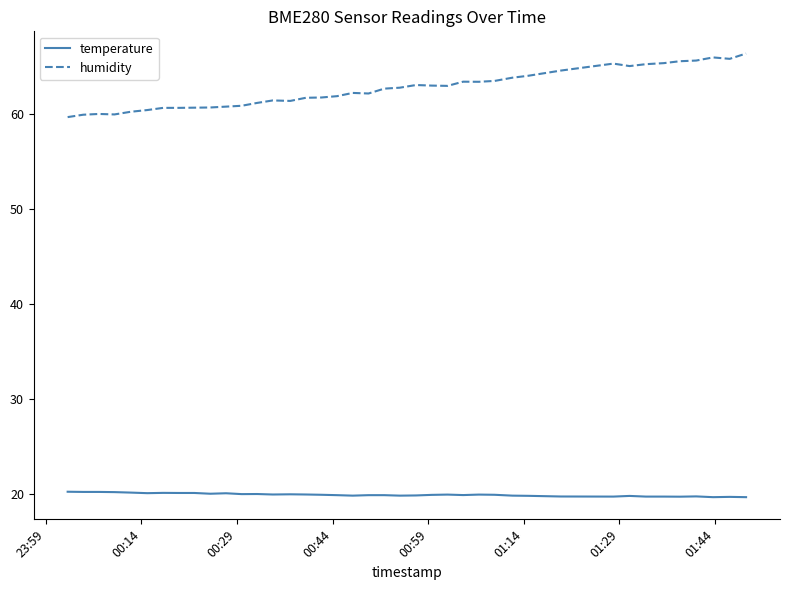

Which series has the largest range (max minus min)?

humidity